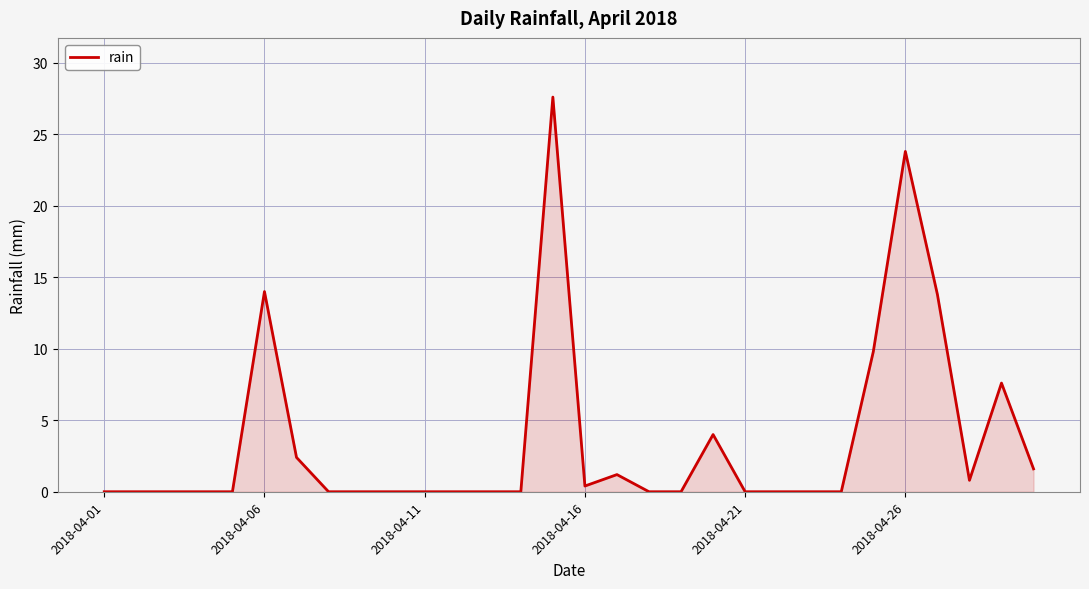

What is the difference between the maximum and minimum values?

27.6